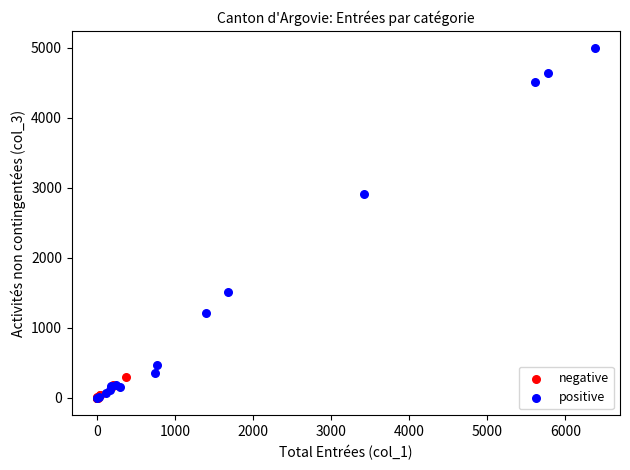

Which series reaches the maximum Y coordinate?

positive